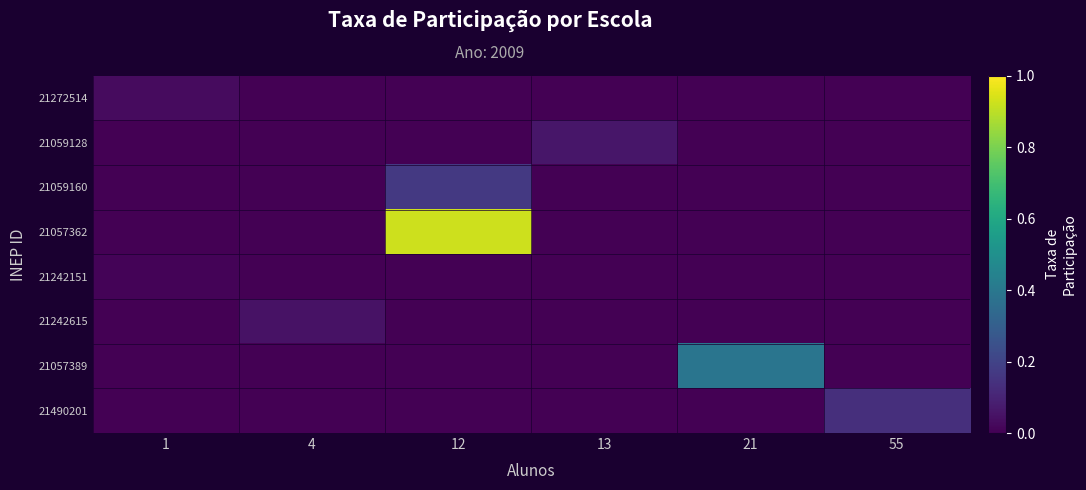

Reading left to right, what are all the values shown in this chart?

21272514: 1=0.0	4=0.0	12=0.0	13=0.0	21=0.0	55=0.0
21059128: 1=0.0	4=0.0	12=0.0	13=0.1	21=0.0	55=0.0
21059160: 1=0.0	4=0.0	12=0.2	13=0.0	21=0.0	55=0.0
21057362: 1=0.0	4=0.0	12=0.9	13=0.0	21=0.0	55=0.0
21242151: 1=0.0	4=0.0	12=0.0	13=0.0	21=0.0	55=0.0
21242615: 1=0.0	4=0.0	12=0.0	13=0.0	21=0.0	55=0.0
21057389: 1=0.0	4=0.0	12=0.0	13=0.0	21=0.4	55=0.0
21490201: 1=0.0	4=0.0	12=0.0	13=0.0	21=0.0	55=0.1